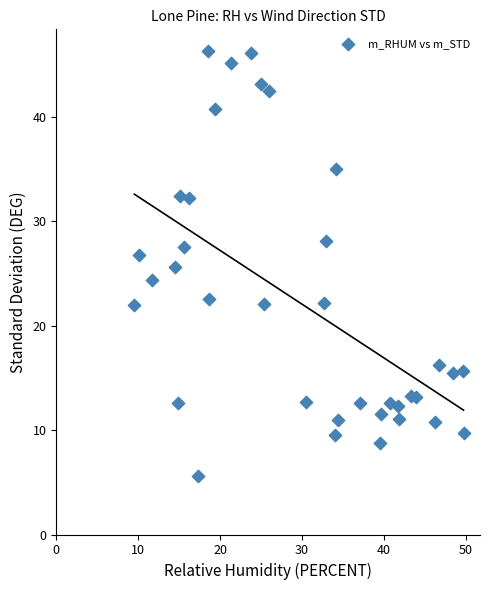

What is the range of X values (max minus min)?

40.2